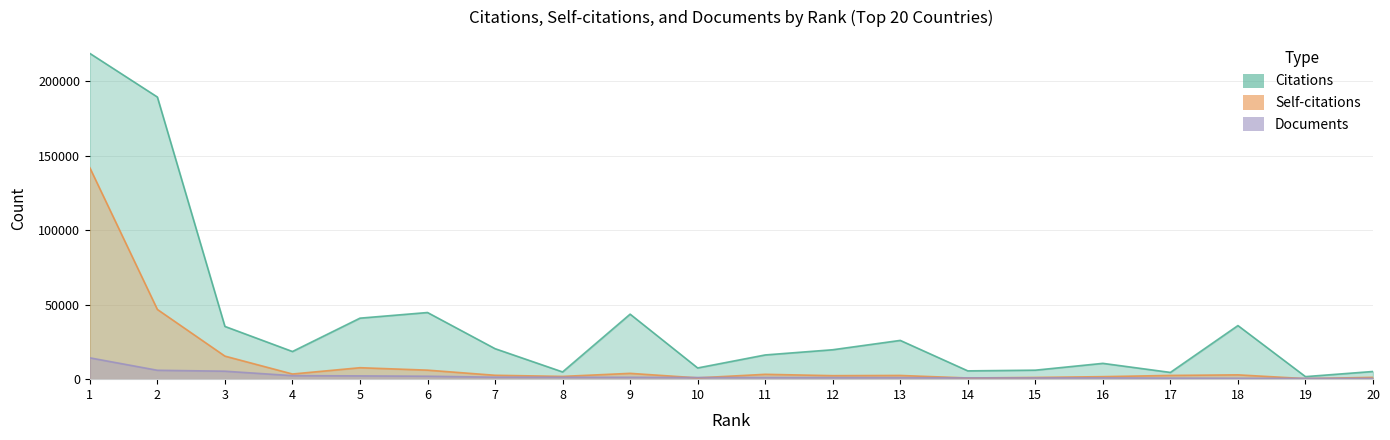

What is the total value across all series at 19?

2634